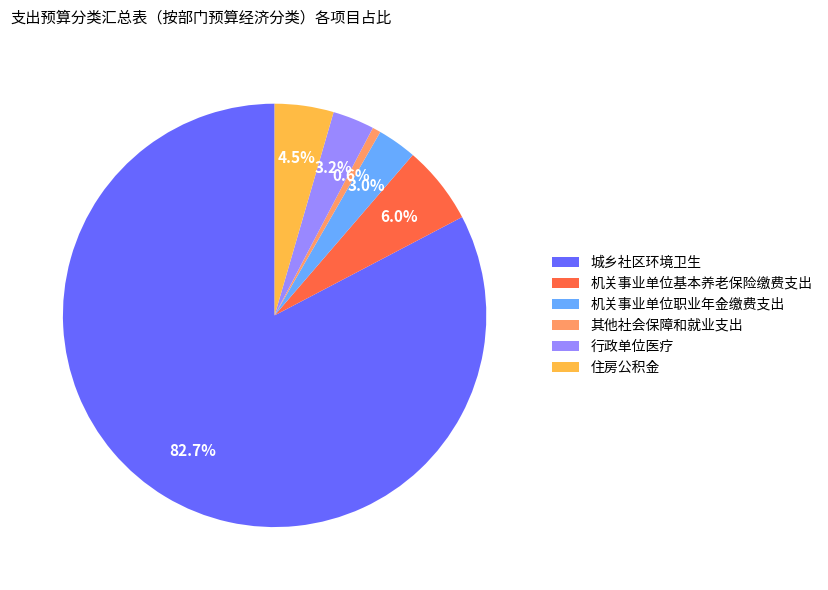

Between 城乡社区环境卫生 and 行政单位医疗, which is larger?

城乡社区环境卫生